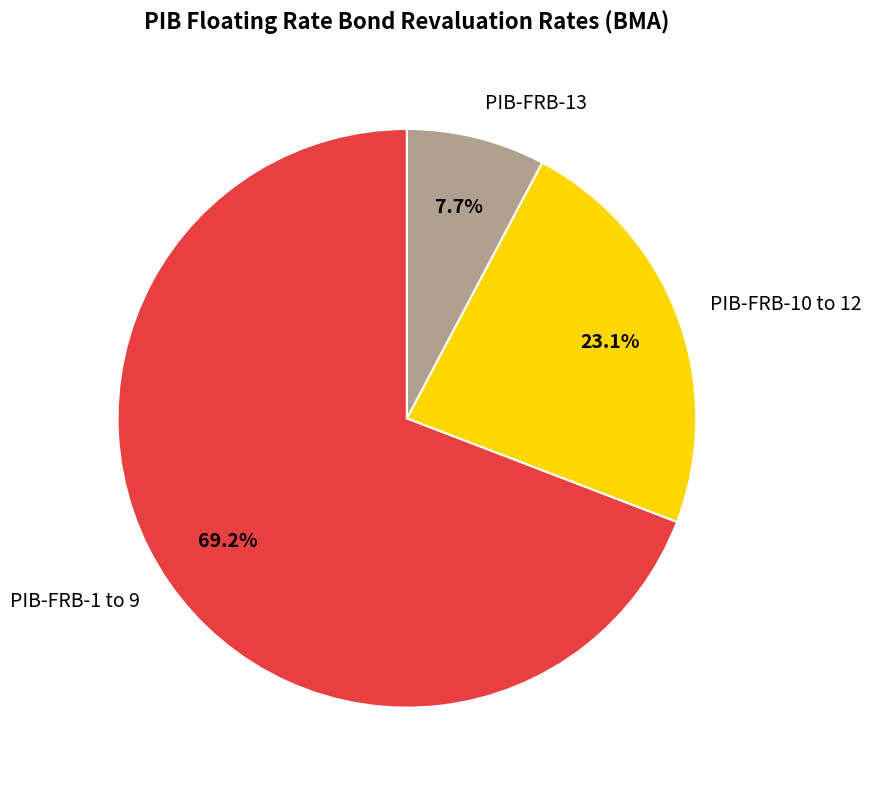

Which category accounts for the majority?

PIB-FRB-1 to 9